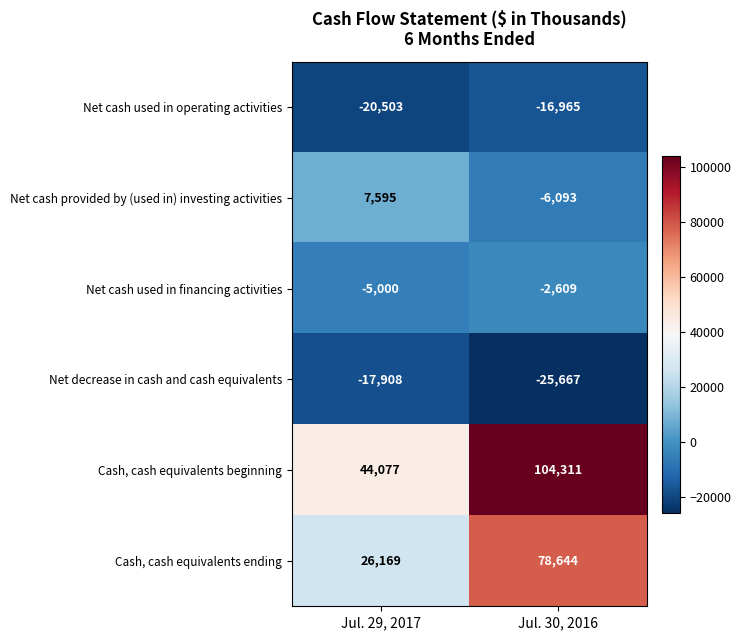

What is the difference between the maximum and minimum values in the Net decrease in cash and cash equivalents series?

7759